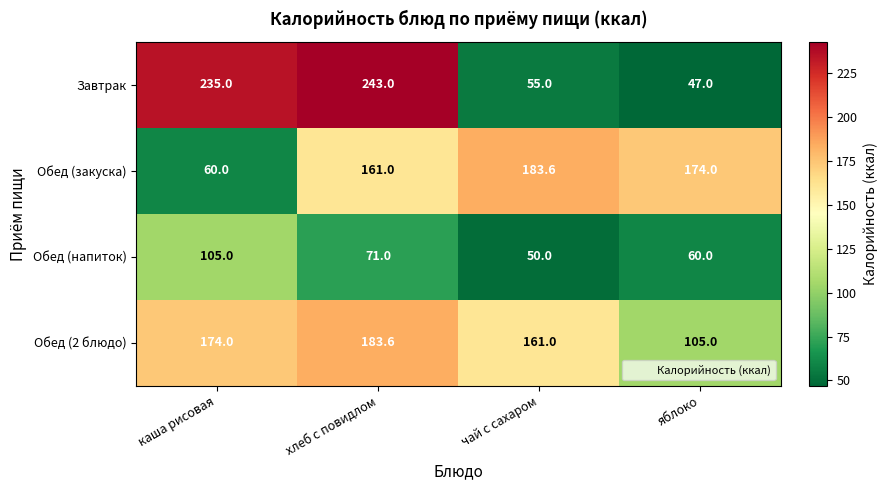

Reading left to right, transcribe all the data shown in this chart.

Завтрак: 235.0	243.0	55.0	47.0
Обед (закуска): 60.0	161.0	183.6	174.0
Обед (напиток): 105.0	71.0	50.0	60.0
Обед (2 блюдо): 174.0	183.6	161.0	105.0